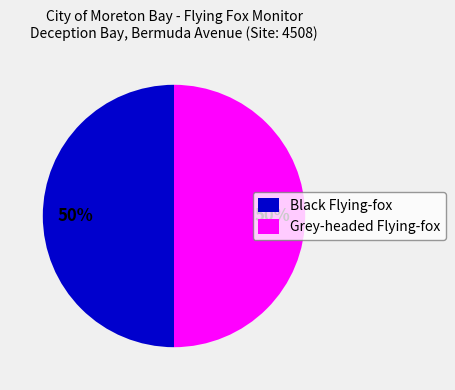

To the nearest percent, what is the combined percentage of Grey-headed Flying-fox and Black Flying-fox?

100%